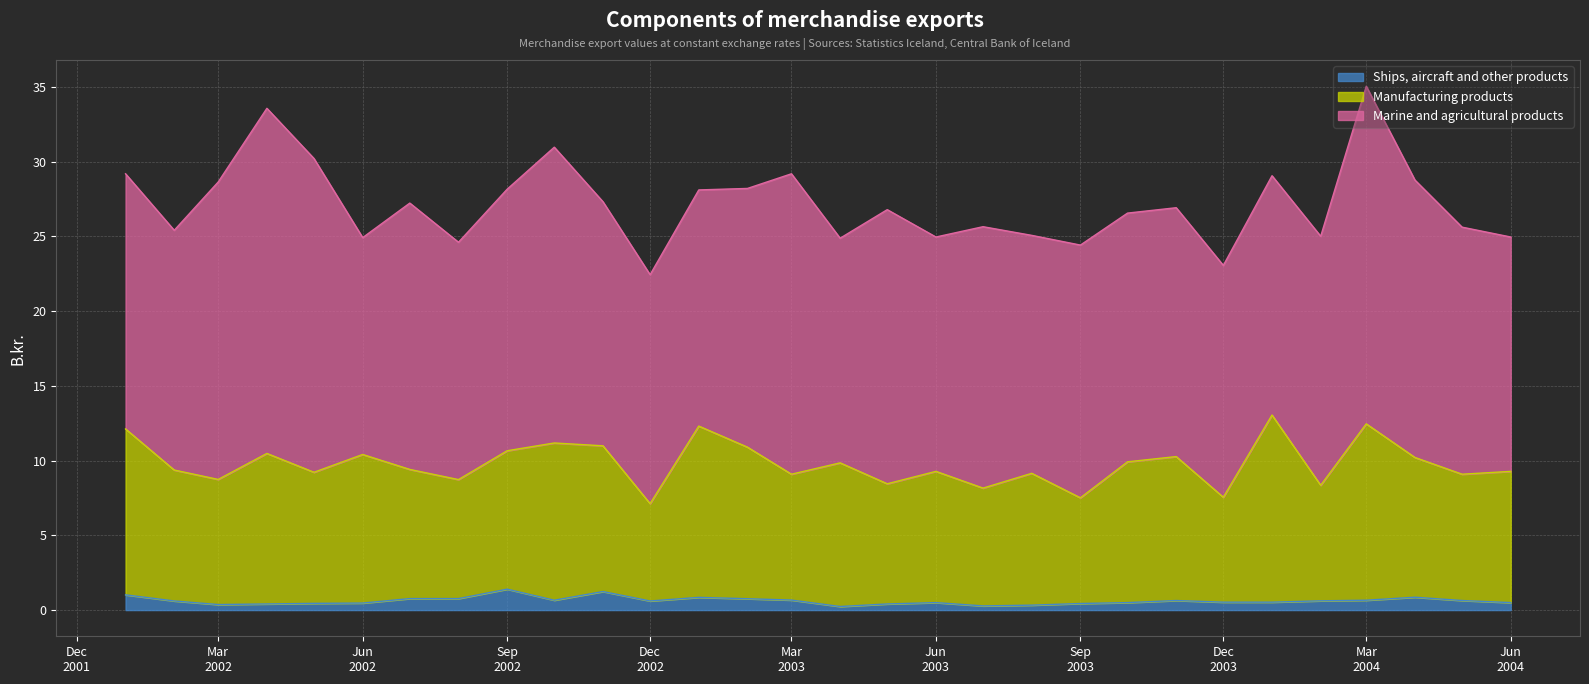

What is the sum of all Ships, aircraft and other products values?

18.7